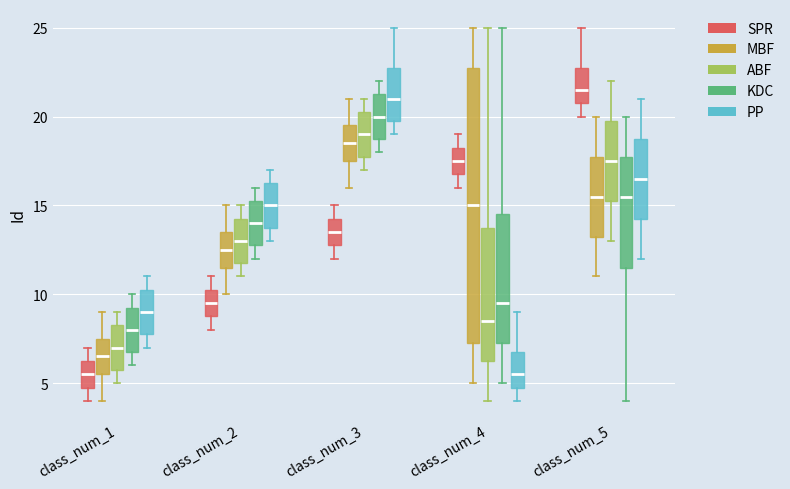

Reading left to right, transcribe this box plot: for each box, give where its median line is, the range the box spans, and where its two whiskers end, as read against the y-axis. The values are not printed on the chart, so give them approximately, as read against the axis.

class_num_1 (SPR): median 5.5, box 5.0 to 6.5, whiskers 4.0 to 7.0
class_num_1 (MBF): median 6.5, box 5.5 to 7.5, whiskers 4.0 to 9.0
class_num_1 (ABF): median 7.0, box 6.0 to 8.5, whiskers 5.0 to 9.0
class_num_1 (KDC): median 8.0, box 7.0 to 9.5, whiskers 6.0 to 10.0
class_num_1 (PP): median 9.0, box 8.0 to 10.5, whiskers 7.0 to 11.0
class_num_2 (SPR): median 9.5, box 9.0 to 10.5, whiskers 8.0 to 11.0
class_num_2 (MBF): median 12.5, box 11.5 to 13.5, whiskers 10.0 to 15.0
class_num_2 (ABF): median 13.0, box 12.0 to 14.5, whiskers 11.0 to 15.0
class_num_2 (KDC): median 14.0, box 13.0 to 15.5, whiskers 12.0 to 16.0
class_num_2 (PP): median 15.0, box 14.0 to 16.5, whiskers 13.0 to 17.0
class_num_3 (SPR): median 13.5, box 13.0 to 14.5, whiskers 12.0 to 15.0
class_num_3 (MBF): median 18.5, box 17.5 to 19.5, whiskers 16.0 to 21.0
class_num_3 (ABF): median 19.0, box 18.0 to 20.5, whiskers 17.0 to 21.0
class_num_3 (KDC): median 20.0, box 19.0 to 21.5, whiskers 18.0 to 22.0
class_num_3 (PP): median 21.0, box 20.0 to 23.0, whiskers 19.0 to 25.0
class_num_4 (SPR): median 17.5, box 17.0 to 18.5, whiskers 16.0 to 19.0
class_num_4 (MBF): median 15.0, box 7.5 to 23.0, whiskers 5.0 to 25.0
class_num_4 (ABF): median 8.5, box 6.5 to 14.0, whiskers 4.0 to 25.0
class_num_4 (KDC): median 9.5, box 7.5 to 14.5, whiskers 5.0 to 25.0
class_num_4 (PP): median 5.5, box 5.0 to 7.0, whiskers 4.0 to 9.0
class_num_5 (SPR): median 21.5, box 21.0 to 23.0, whiskers 20.0 to 25.0
class_num_5 (MBF): median 15.5, box 13.5 to 18.0, whiskers 11.0 to 20.0
class_num_5 (ABF): median 17.5, box 15.5 to 20.0, whiskers 13.0 to 22.0
class_num_5 (KDC): median 15.5, box 11.5 to 18.0, whiskers 4.0 to 20.0
class_num_5 (PP): median 16.5, box 14.5 to 19.0, whiskers 12.0 to 21.0